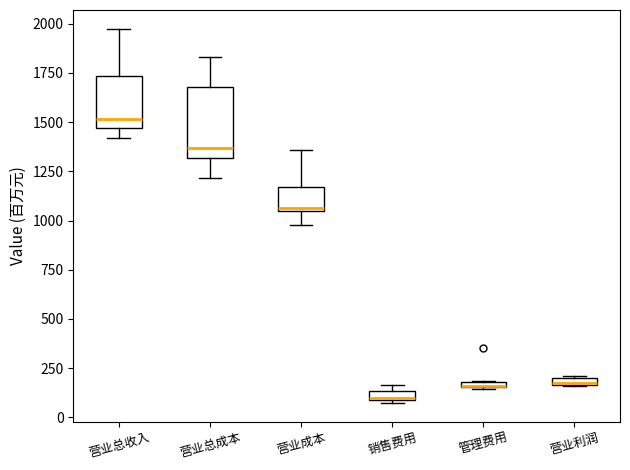

Which box is the tallest, from its lower edge to its upper edge?

营业总成本